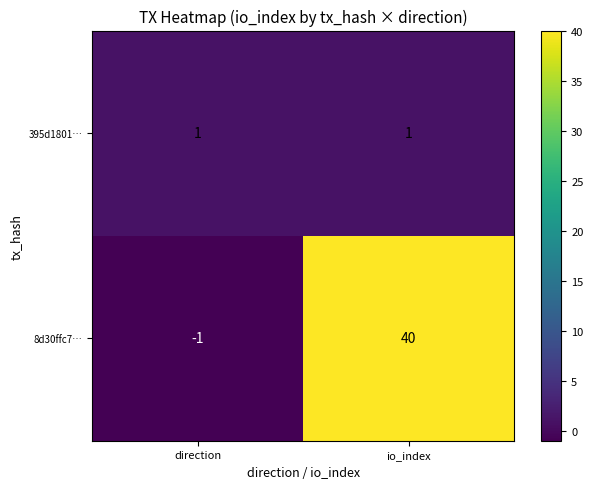

At which label does 8d30ffc7… reach its peak?

io_index